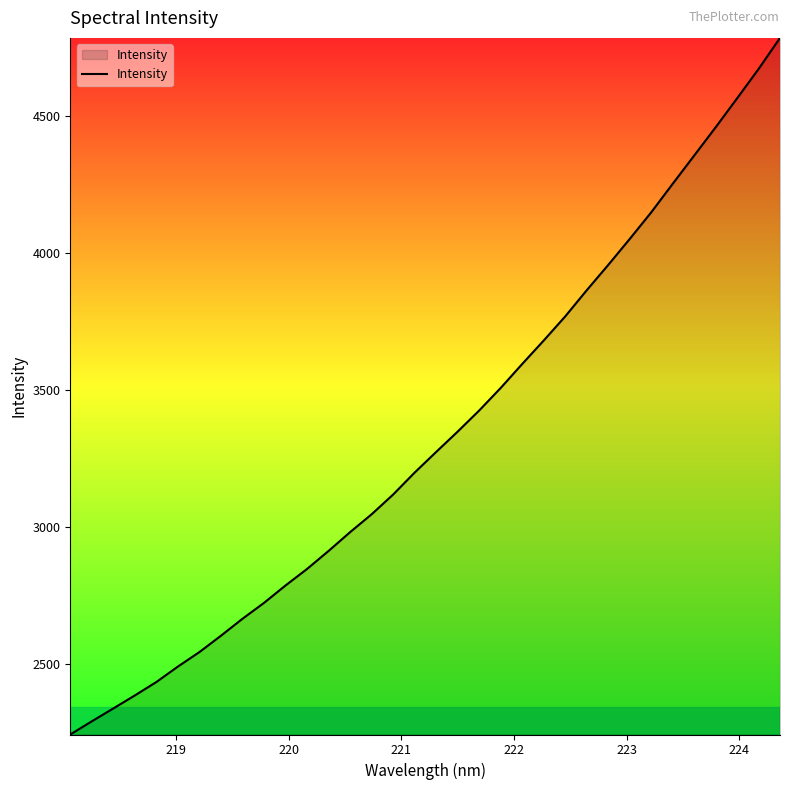

What is the smallest value displayed?

2243.0